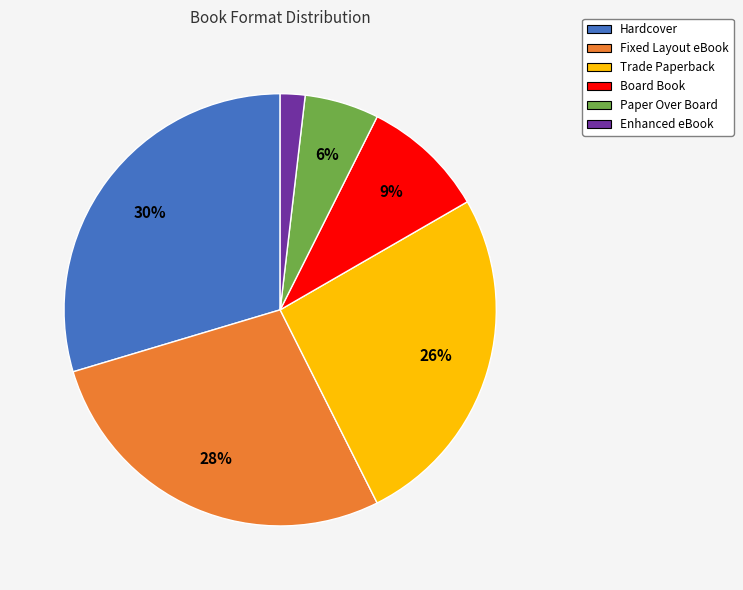

What is the largest slice in the pie chart?

Hardcover